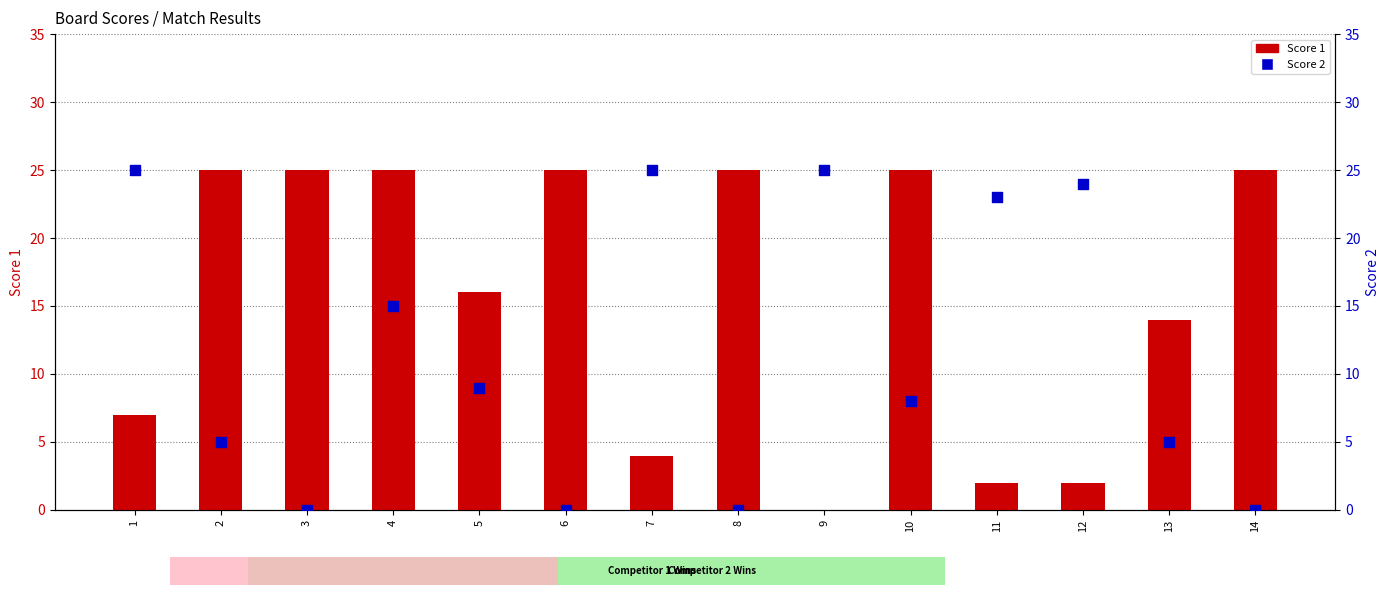

What are all the series names shown in the legend?

Score 1, Score 2